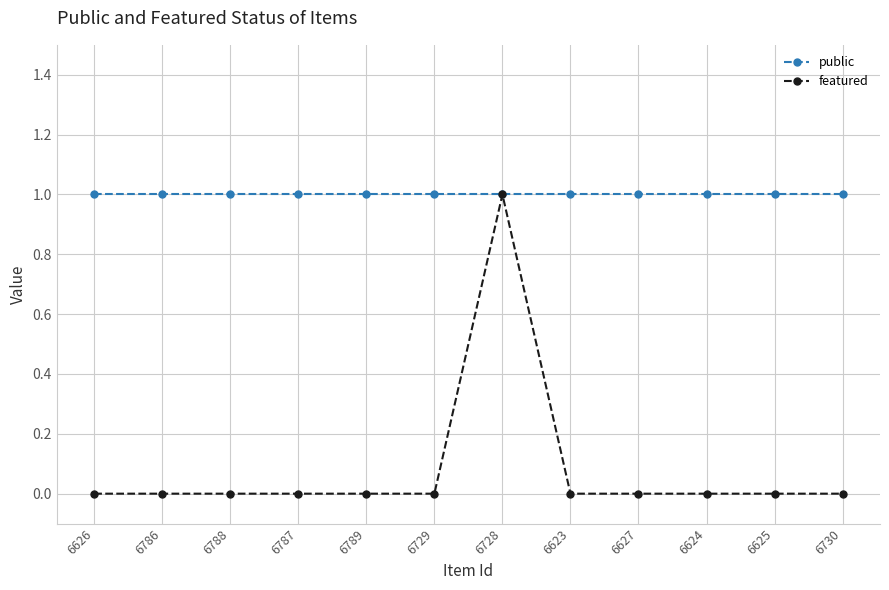

The value of public at 6787 is 1. True or false?

True